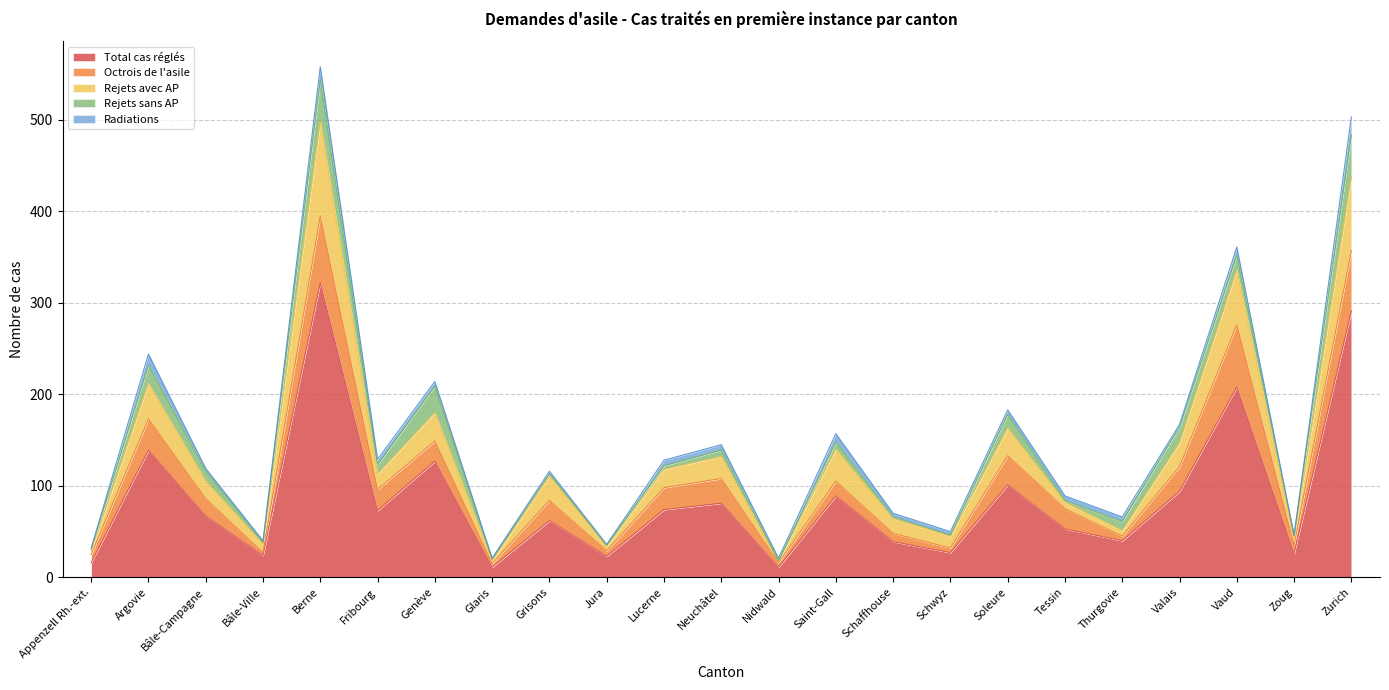

How many interior local peaks does the Total cas réglés series have?

8